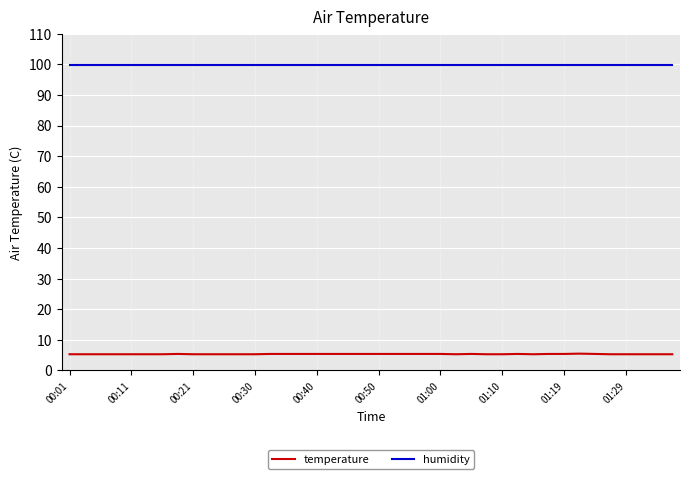

What is the difference between the maximum and minimum values in the temperature series?

0.2